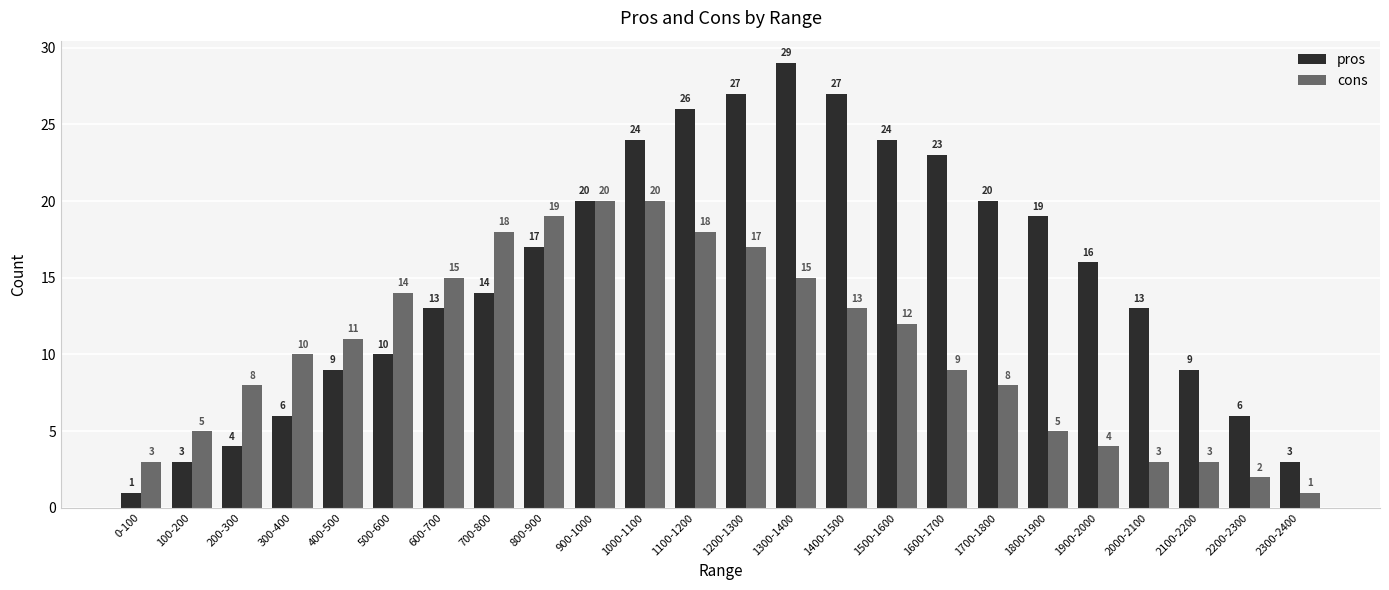

Where is pros nearest to the value 15?

700-800